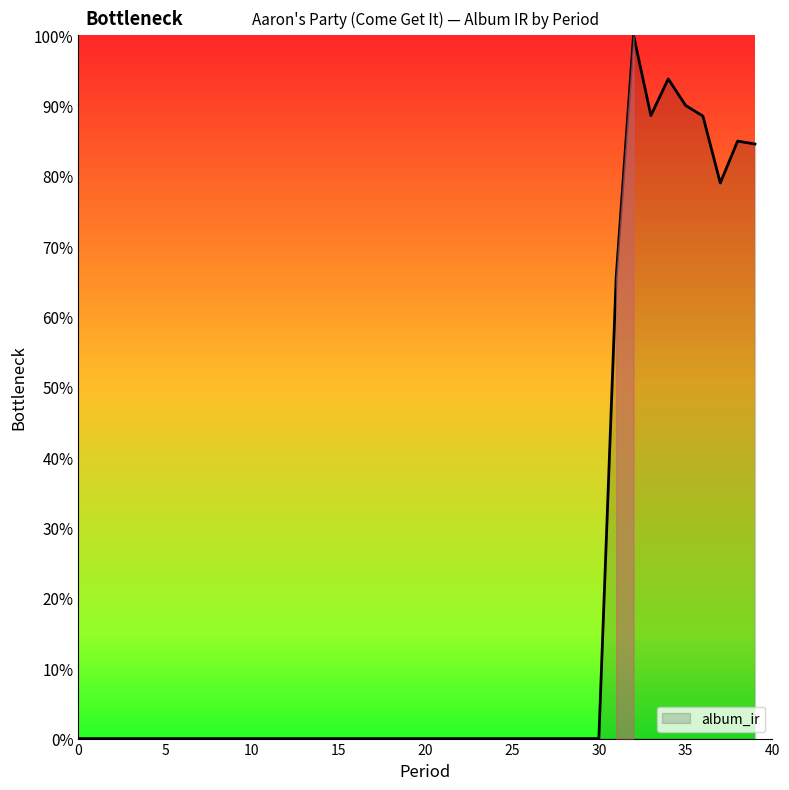

What is the greatest value displayed?

100.0